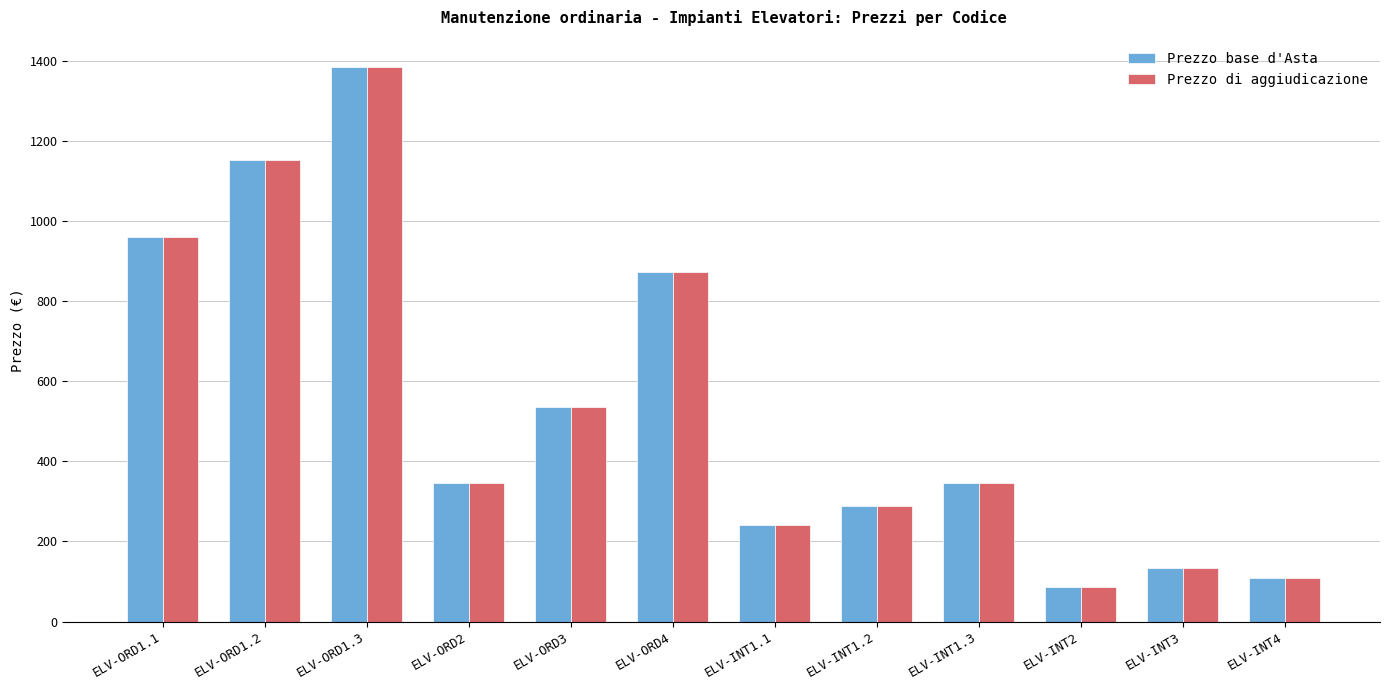

What is the label of the 4th bar from the left?

ELV-ORD2